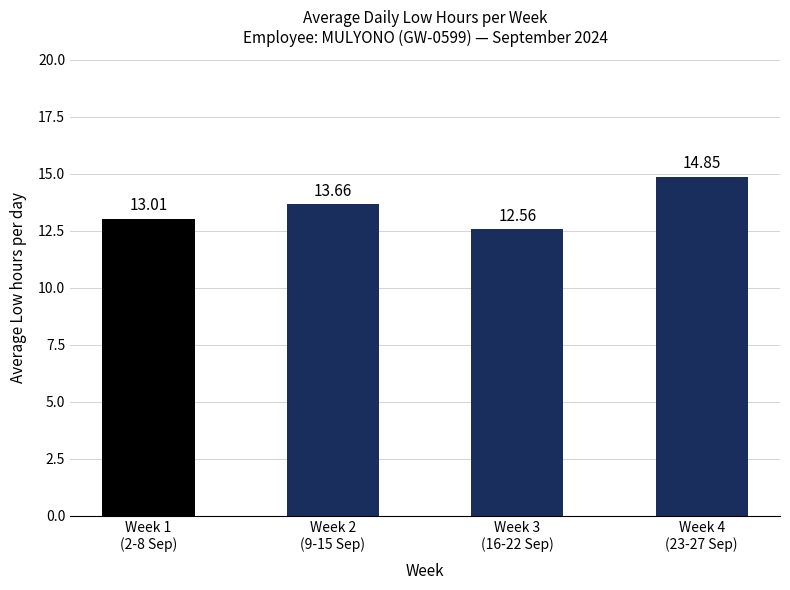

Between Week 3
(16-22 Sep) and Week 1
(2-8 Sep), which is larger?

Week 1
(2-8 Sep)